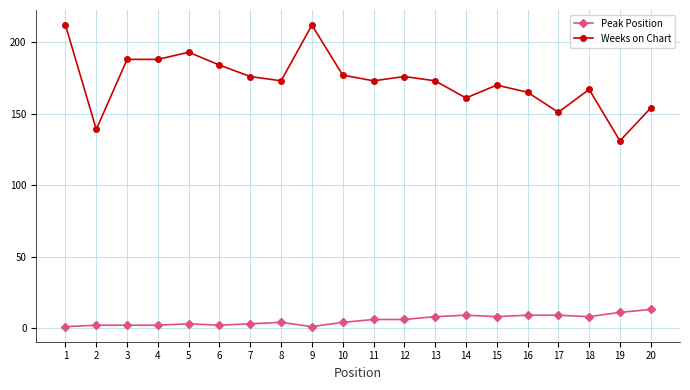

How many data points does each series have?

20